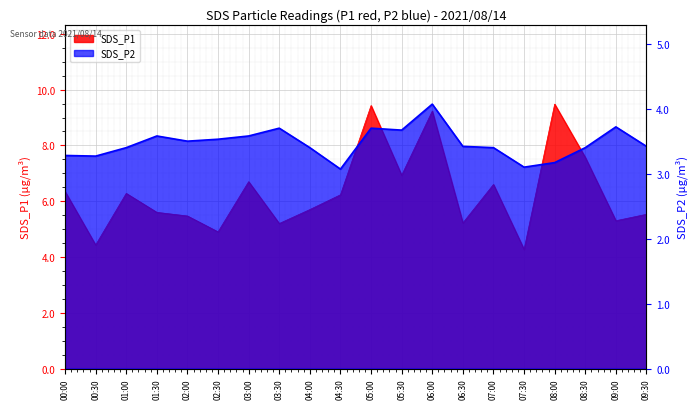

Reading left to right, what are all the values shown in this chart?

SDS_P1: 6.3	4.4	6.3	5.6	5.5	4.9	6.7	5.2	5.7	6.2	9.4	6.9	9.2	5.2	6.6	4.3	9.5	7.6	5.3	5.5
SDS_P2: 3.3	3.3	3.4	3.6	3.5	3.5	3.6	3.7	3.4	3.1	3.7	3.7	4.1	3.4	3.4	3.1	3.2	3.4	3.7	3.4